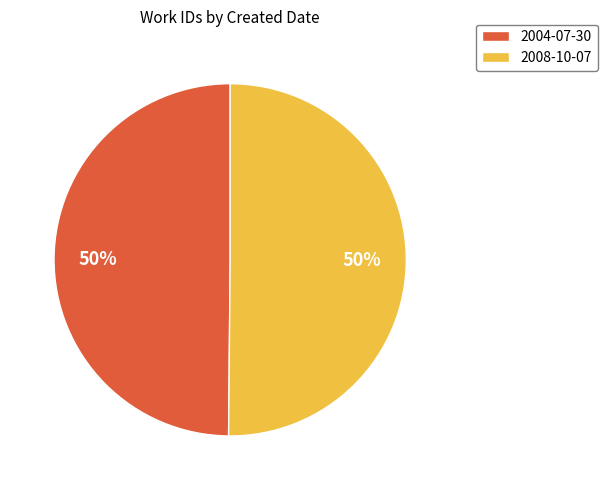

What percentage is the 2008-10-07 slice, to the nearest percent?

50%